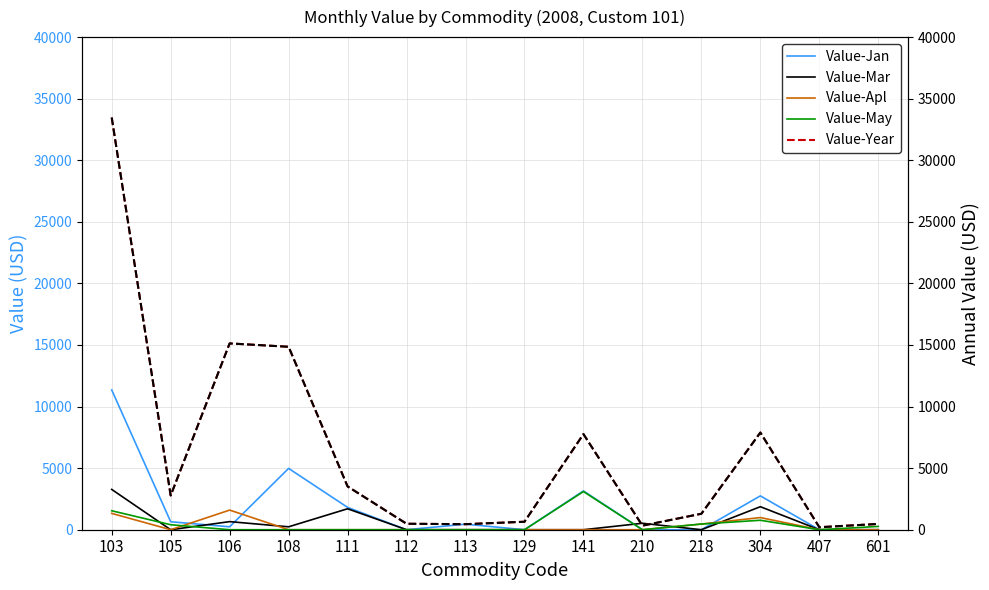

How many lines are shown in the chart?

6